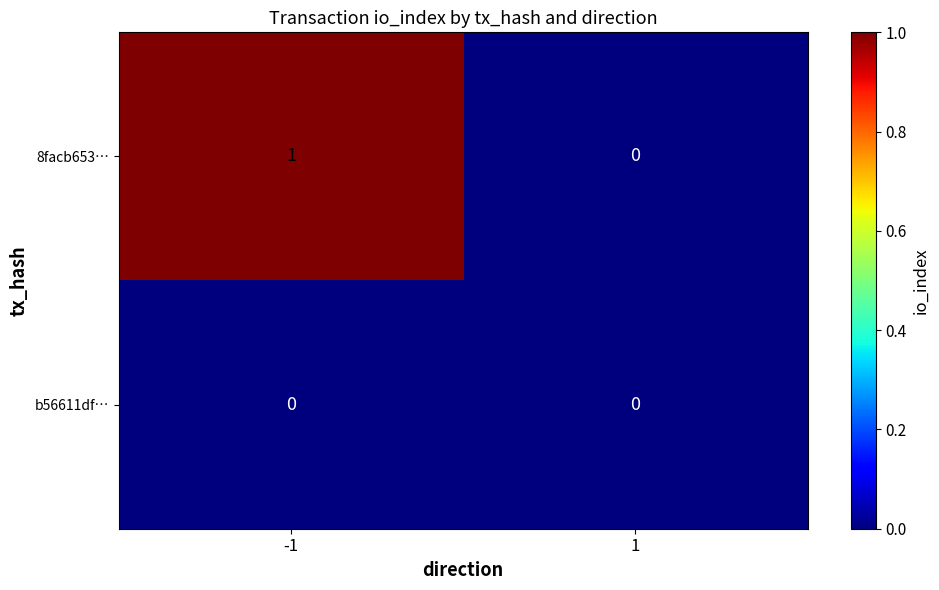

Count the number of data series in this chart.

2